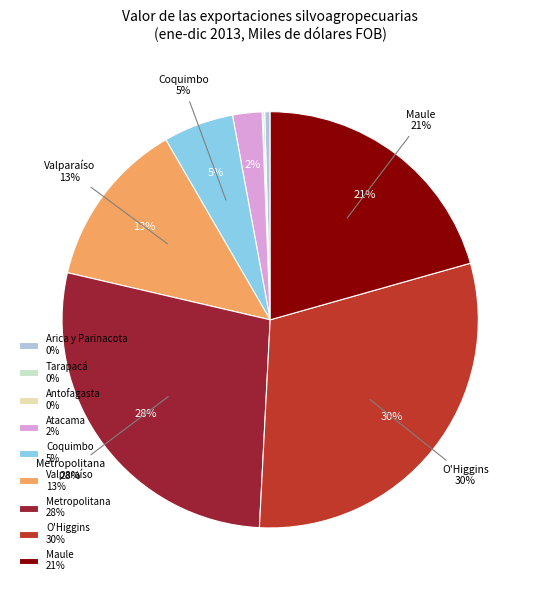

Is Coquimbo the majority of the pie?

No